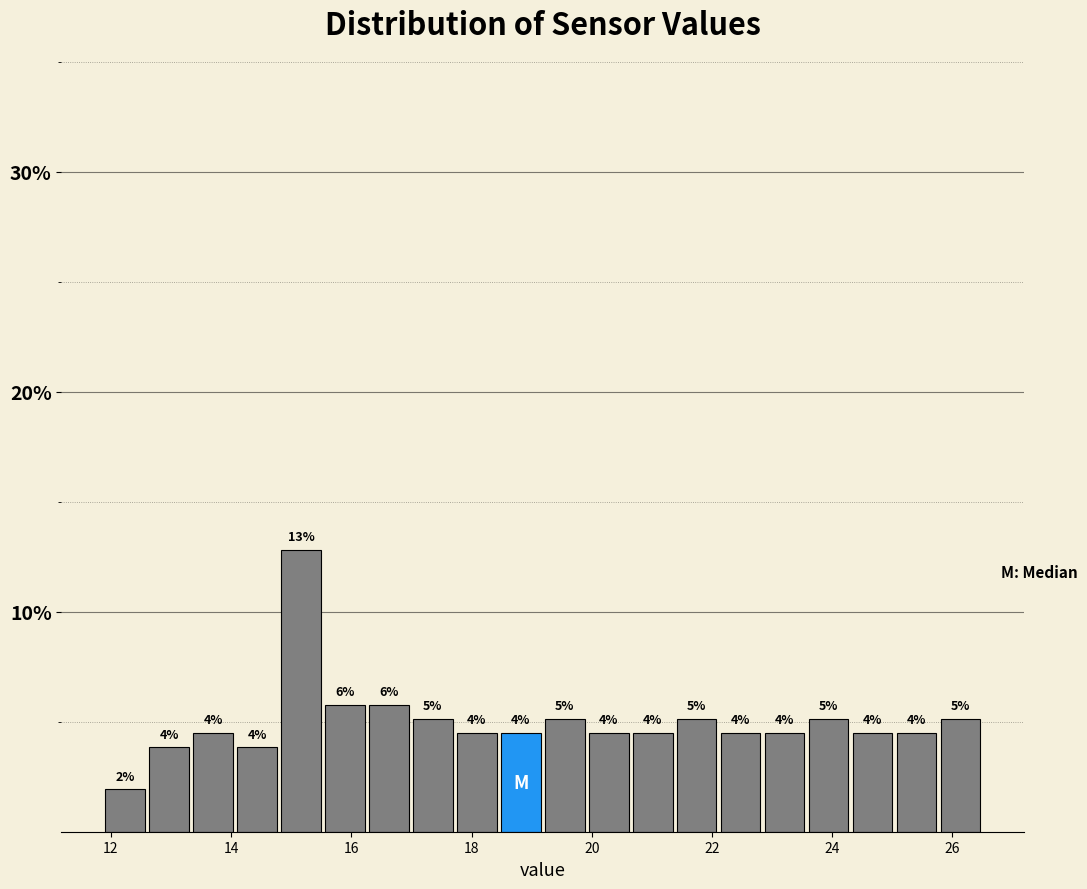

Around what value on the x-axis is the tallest bar? Give the approximate position of its centre, as read against the axis.

15.2